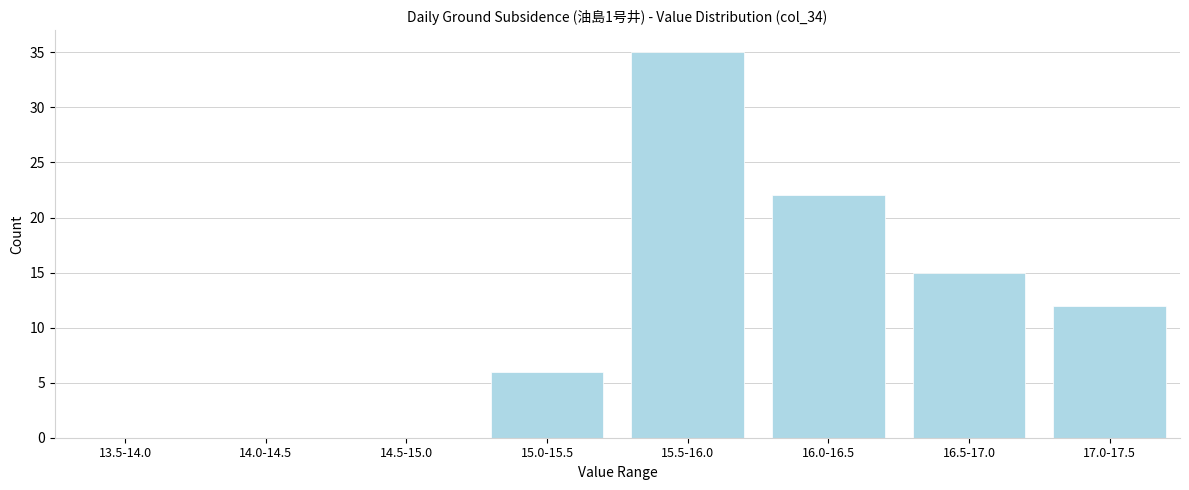

What is the sum of the values at 15.5-16.0 and 16.0-16.5?

57